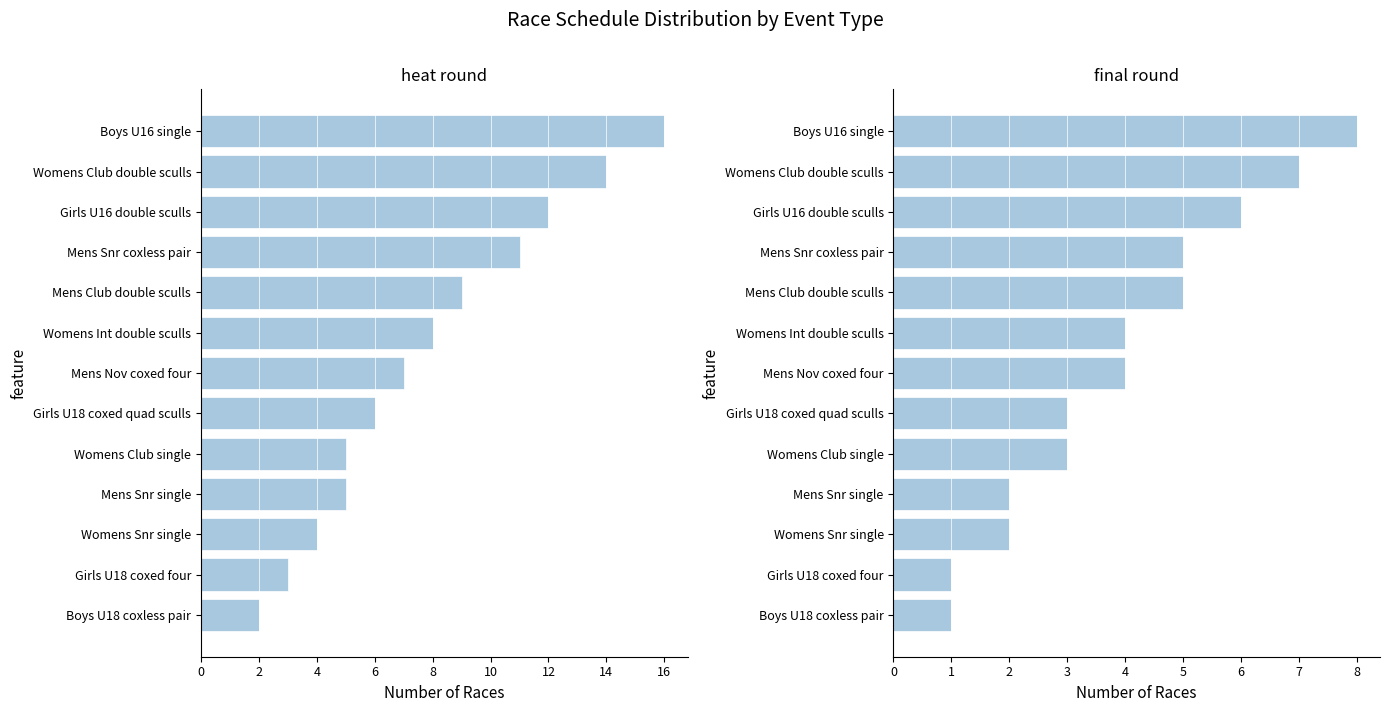

The value of heat at 11 is 9. True or false?

False